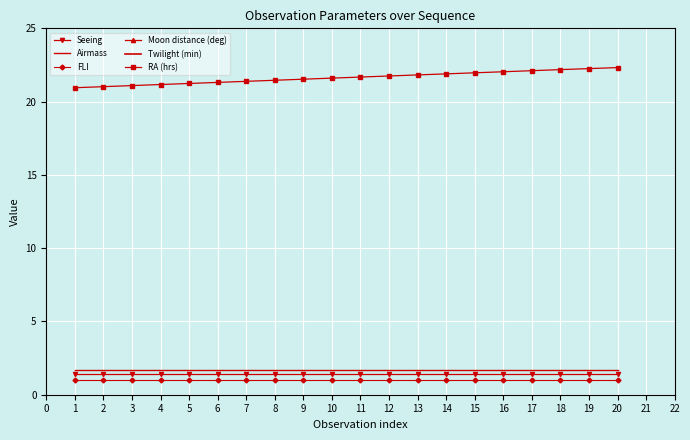

Which series has the largest range (max minus min)?

RA (hrs)